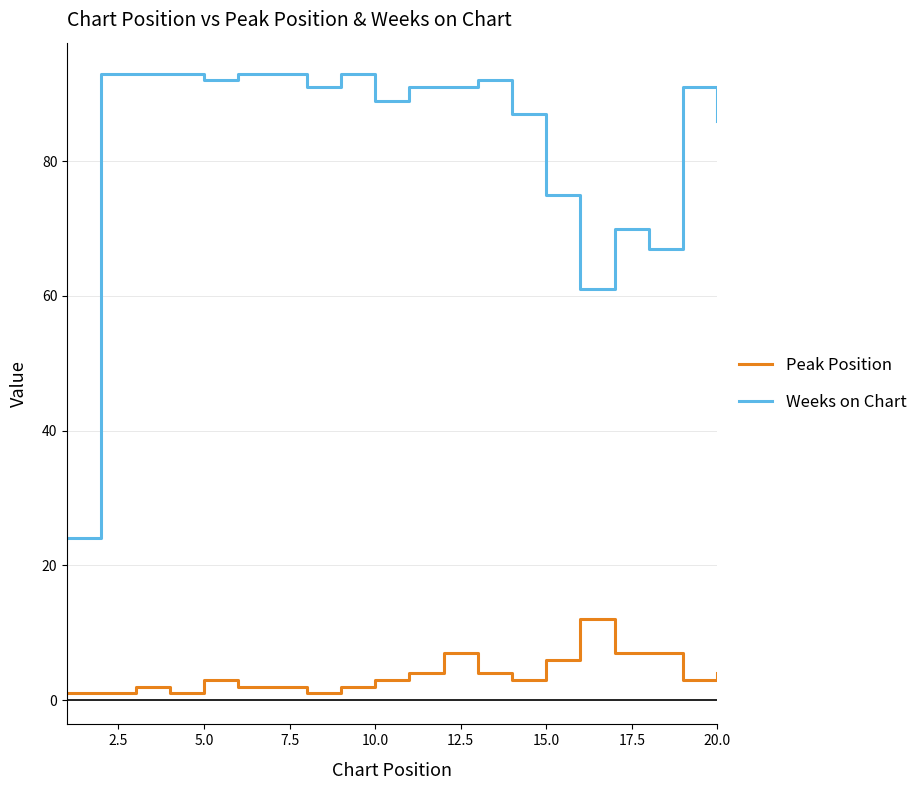

True or false: Peak Position and Weeks on Chart cross at least once.

False